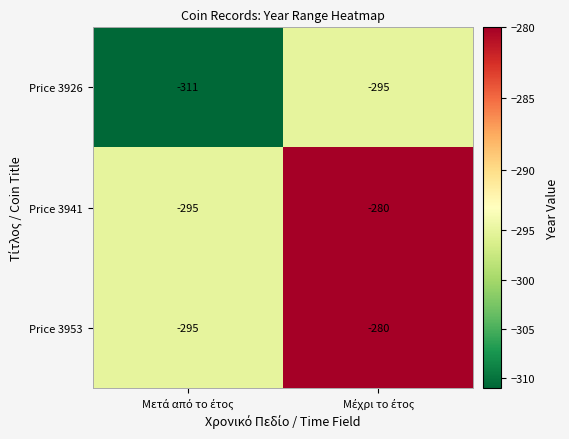

What is the highest value of the Price 3926 series?

-295